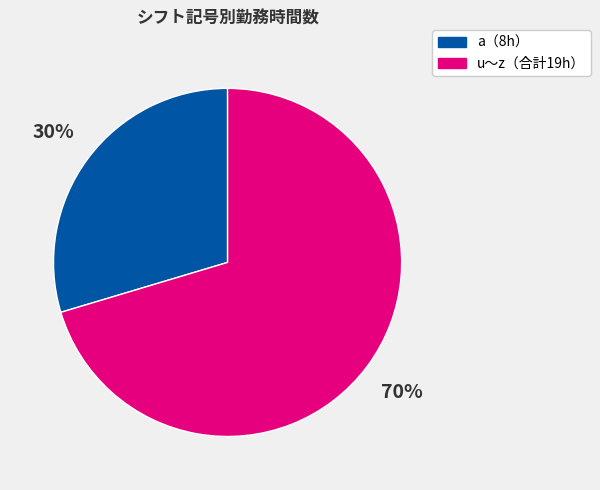

Is there a majority slice in this chart?

Yes